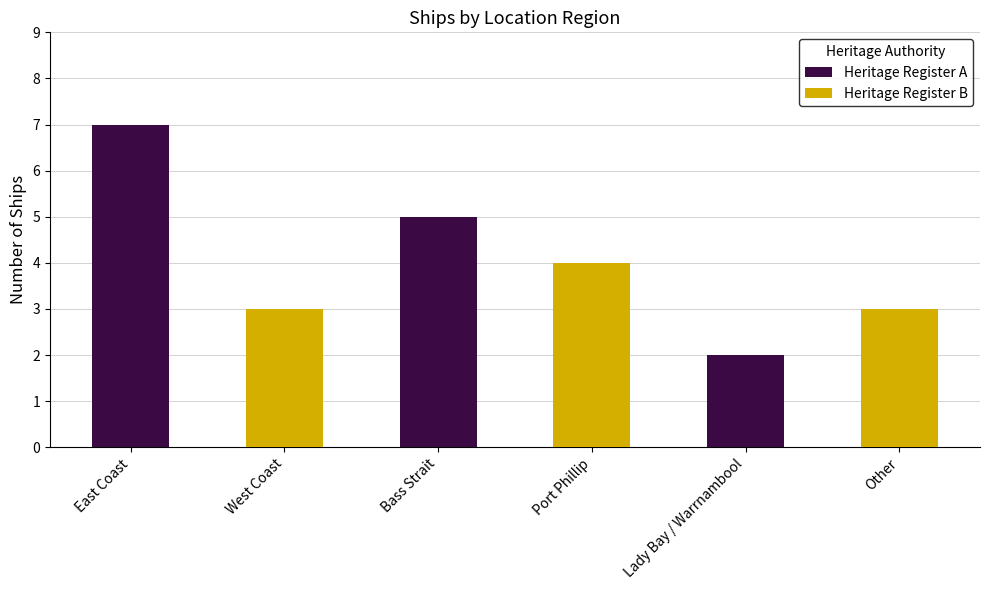

Which series has the largest range (max minus min)?

Heritage Register A